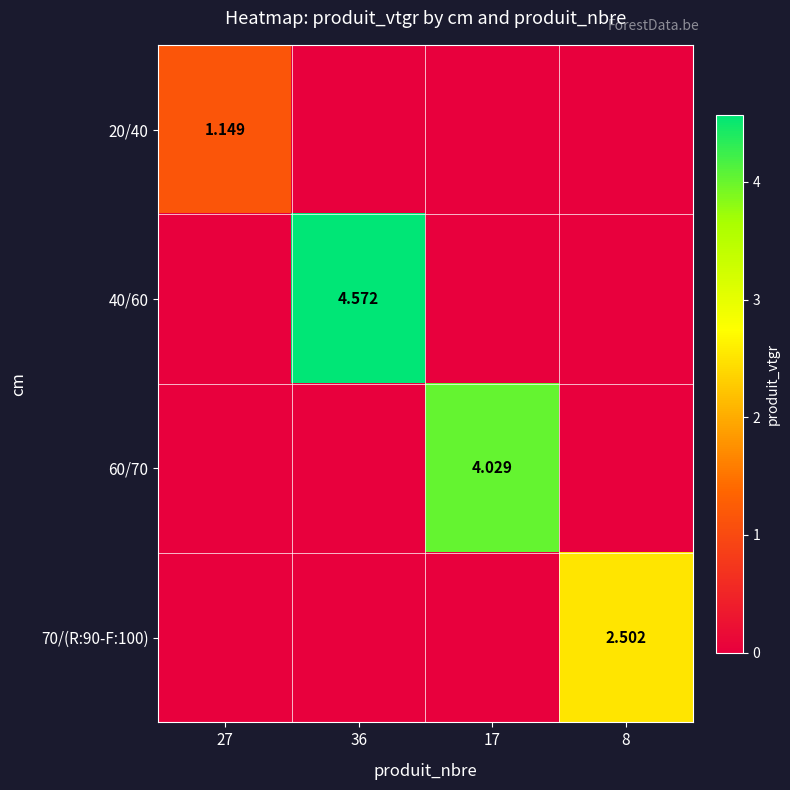

Which category has the highest value in the 20/40 series?

27